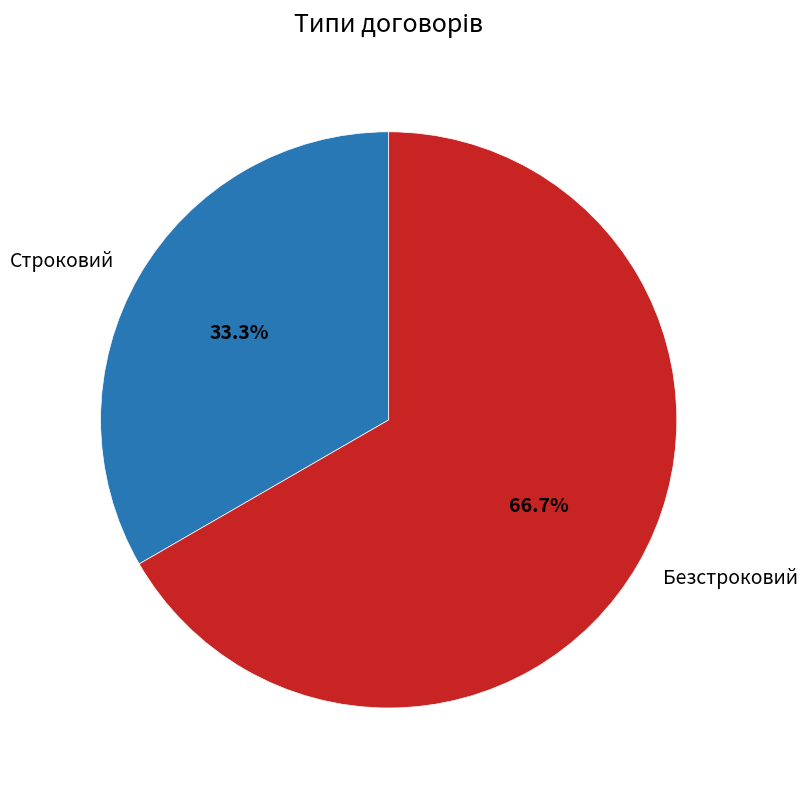

What percentage is the Строковий slice, to the nearest percent?

33%